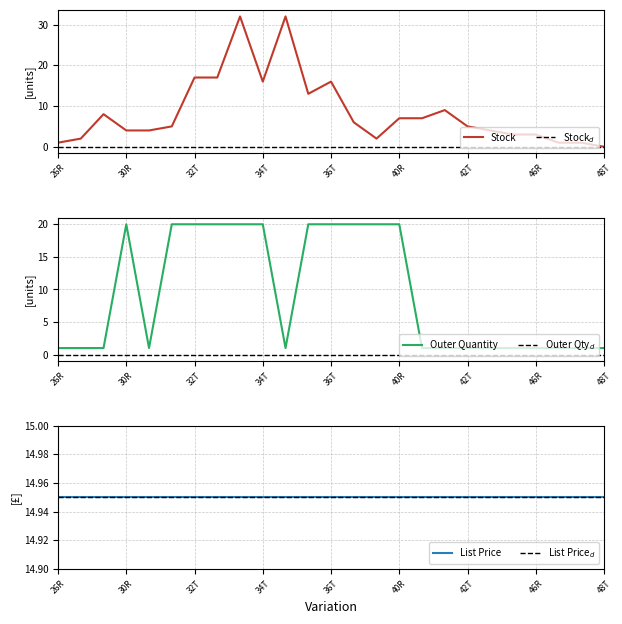

At how many categories does at least one series exceed 29?

2